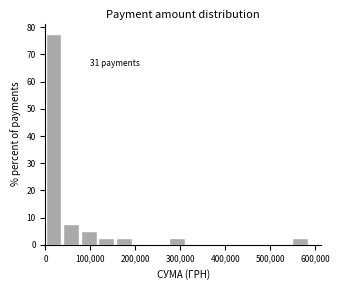

Read against the x-axis, roughly where is the centre of the tallest bar?

20000